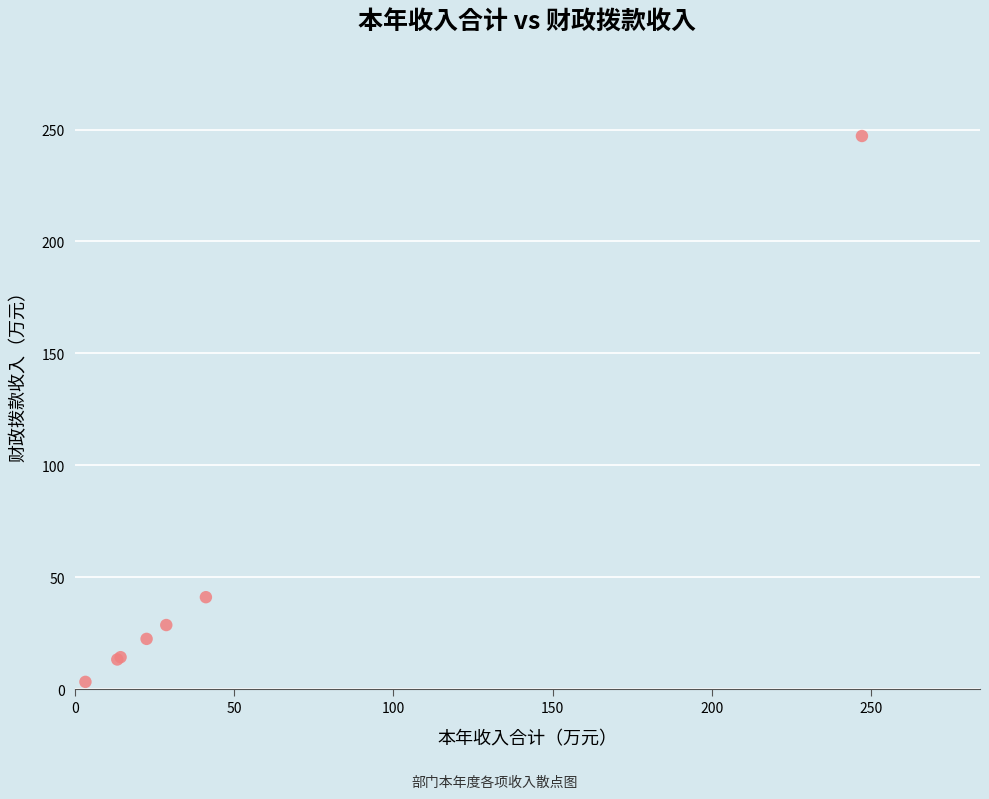

What Y value in the scatter plot is closest to 125?

41.1